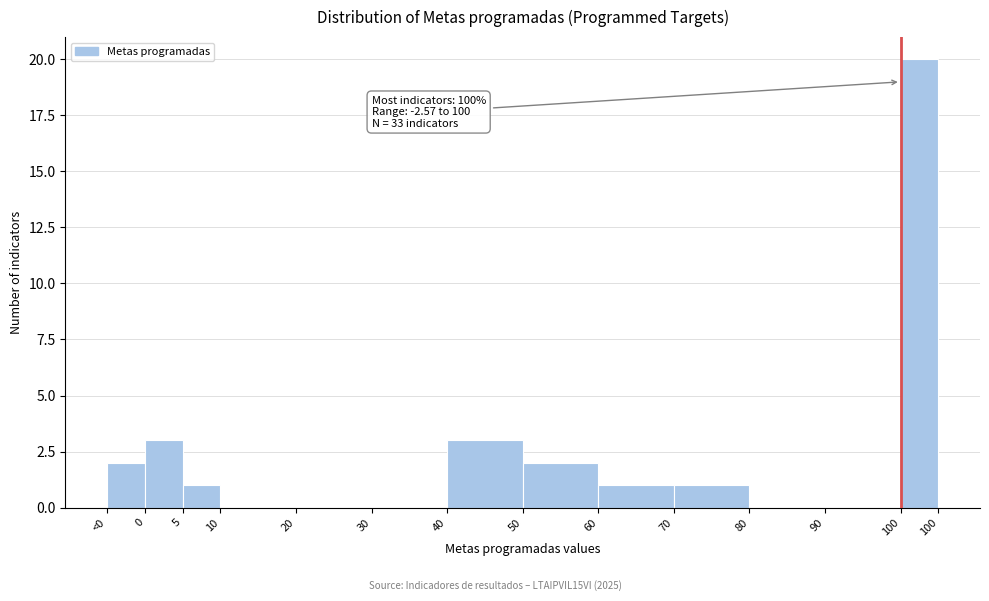

Reading right to left, transcribe all the data shown in this chart.

100=20	90=0	80=0	70=1	60=1	50=2	40=3	30=0	20=0	10=0	5=1	0=3	<0=2